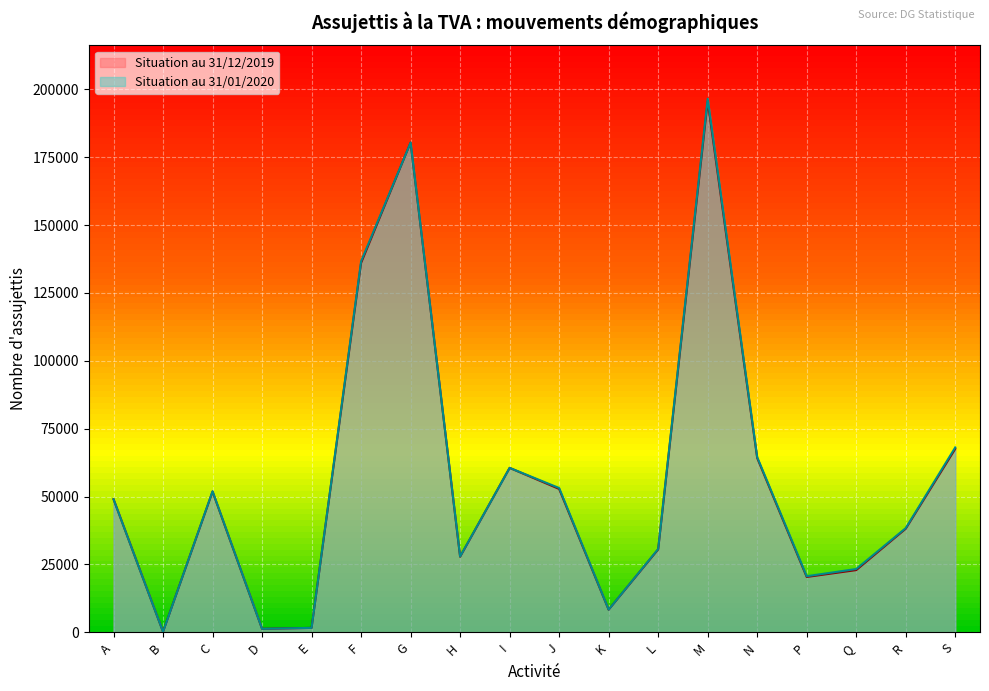

Reading left to right, extract all data points from this chart.

Situation au 31/12/2019: 49051	206	51844	1311	1645	136047	180387	27852	60583	52821	8349	30563	195526	64224	20409	22932	38173	67584
Situation au 31/01/2020: 49033	208	51973	1318	1652	136659	180418	27953	60581	53167	8383	30706	196541	64529	20675	23341	38392	68118